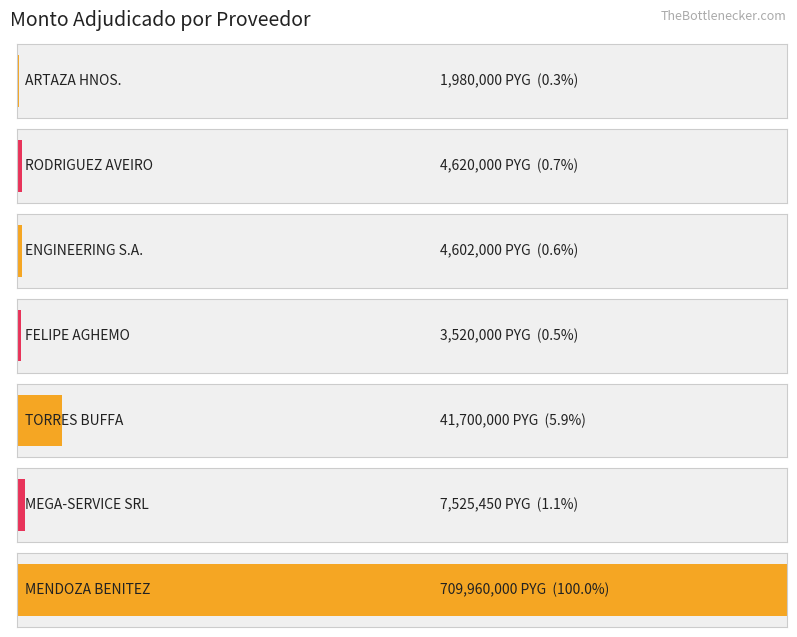

List the labels in order of value, largest first.

MENDOZA BENITEZ, TORRES BUFFA, MEGA-SERVICE SRL, RODRIGUEZ AVEIRO, ENGINEERING S.A., FELIPE AGHEMO, ARTAZA HNOS.